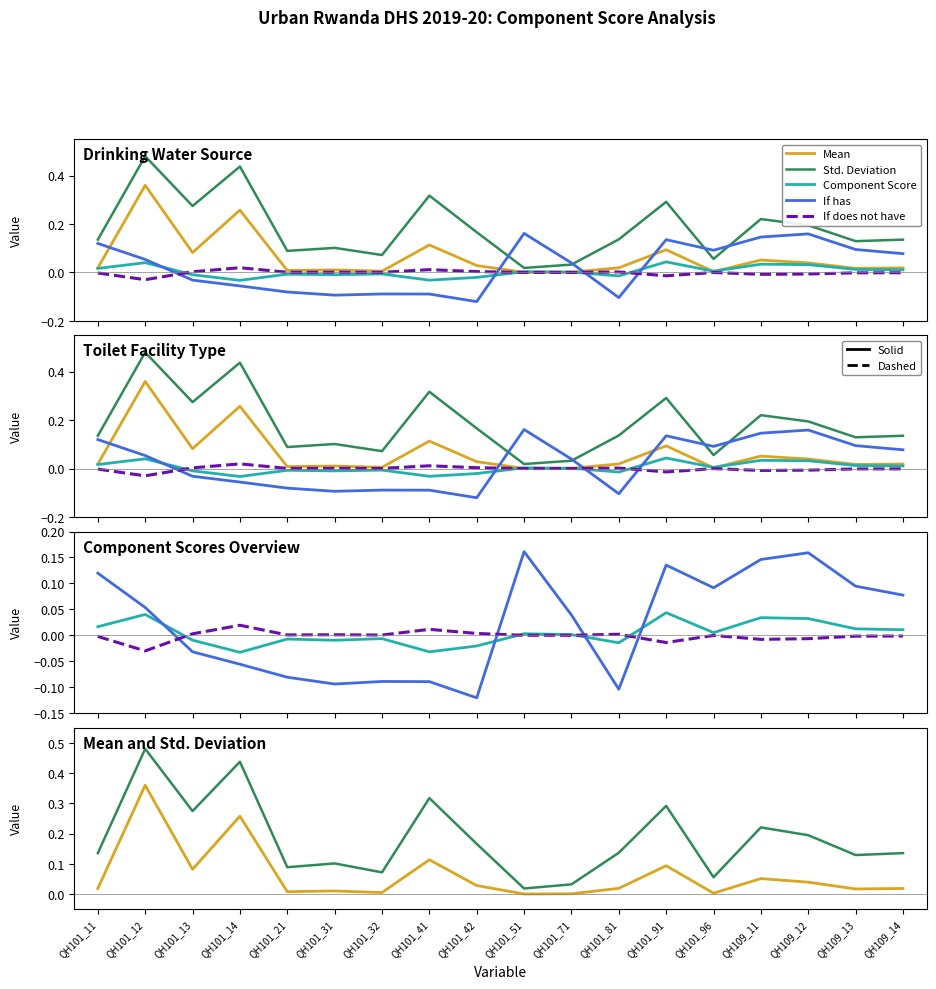

What is the sum of all If has values?

0.4